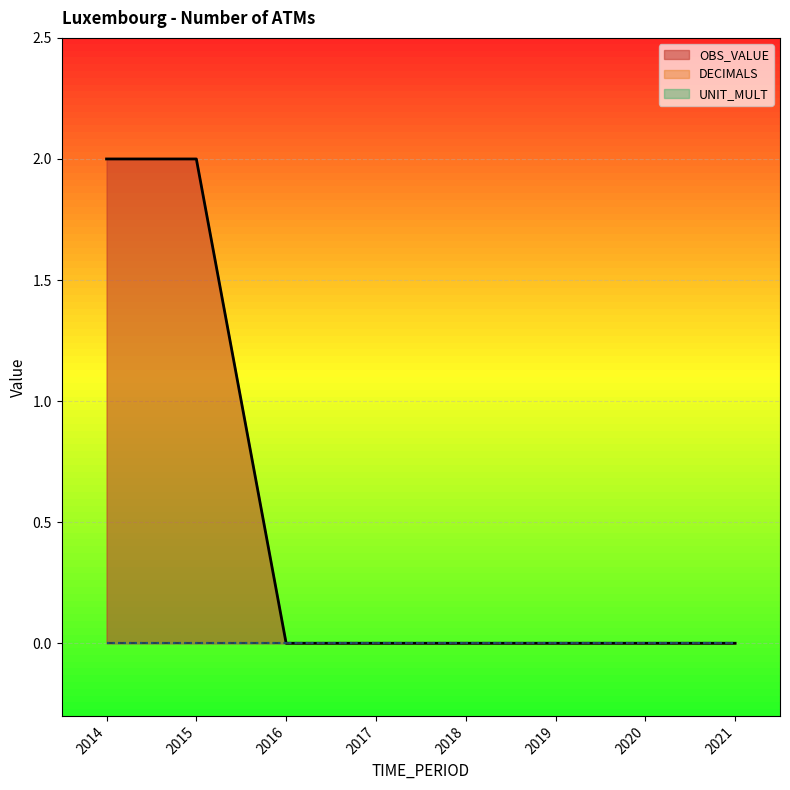

How many lines are shown in the chart?

3